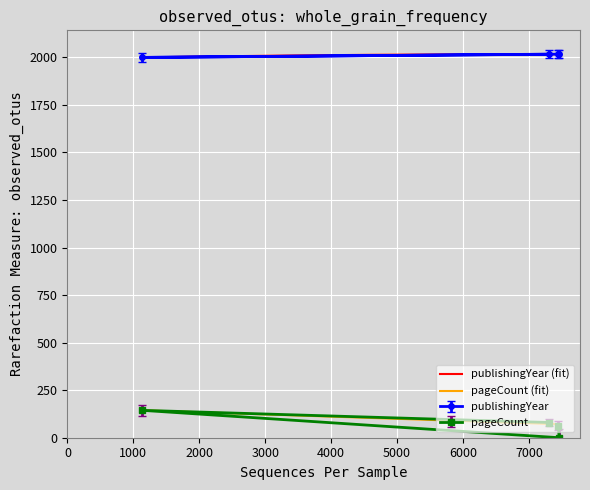

How many positive values does the pageCount series have?

3